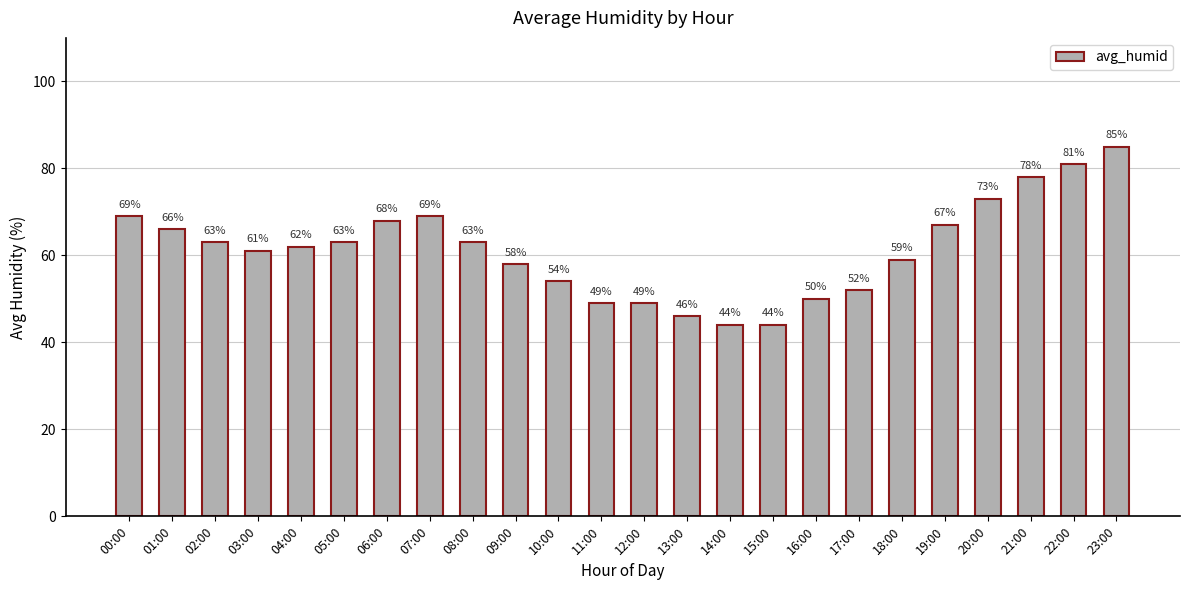

At which label does the data first exceed 63?

00:00